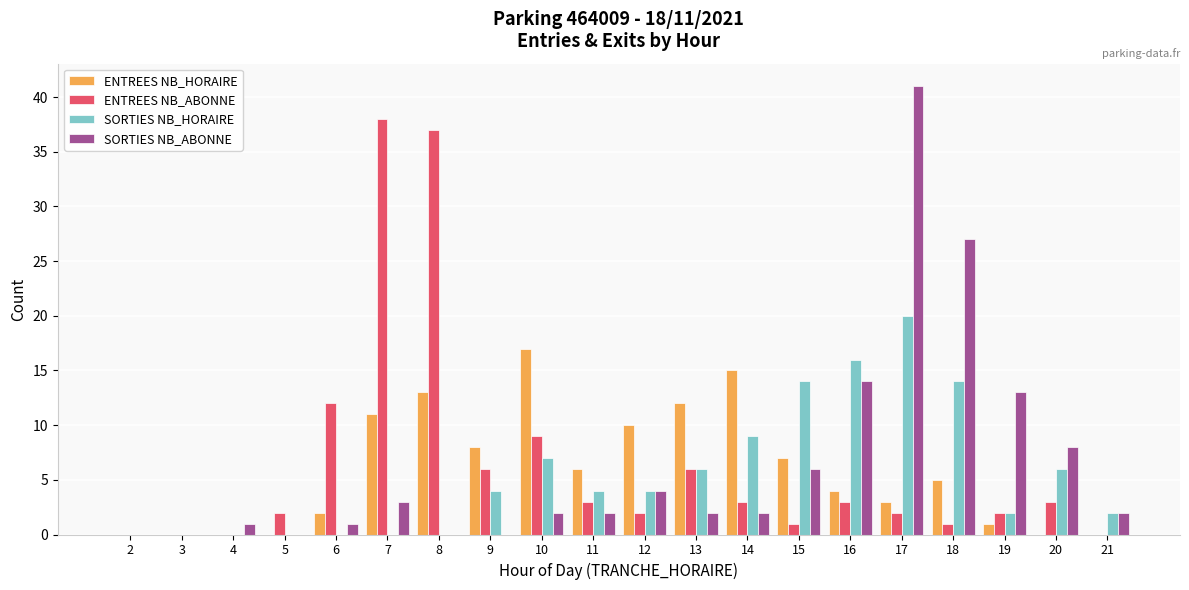

Reading left to right, list all the values displayed in this chart.

ENTREES NB_HORAIRE: 2=0	3=0	4=0	5=0	6=2	7=11	8=13	9=8	10=17	11=6	12=10	13=12	14=15	15=7	16=4	17=3	18=5	19=1	20=0	21=0
ENTREES NB_ABONNE: 2=0	3=0	4=0	5=2	6=12	7=38	8=37	9=6	10=9	11=3	12=2	13=6	14=3	15=1	16=3	17=2	18=1	19=2	20=3	21=0
SORTIES NB_HORAIRE: 2=0	3=0	4=0	5=0	6=0	7=0	8=0	9=4	10=7	11=4	12=4	13=6	14=9	15=14	16=16	17=20	18=14	19=2	20=6	21=2
SORTIES NB_ABONNE: 2=0	3=0	4=1	5=0	6=1	7=3	8=0	9=0	10=2	11=2	12=4	13=2	14=2	15=6	16=14	17=41	18=27	19=13	20=8	21=2